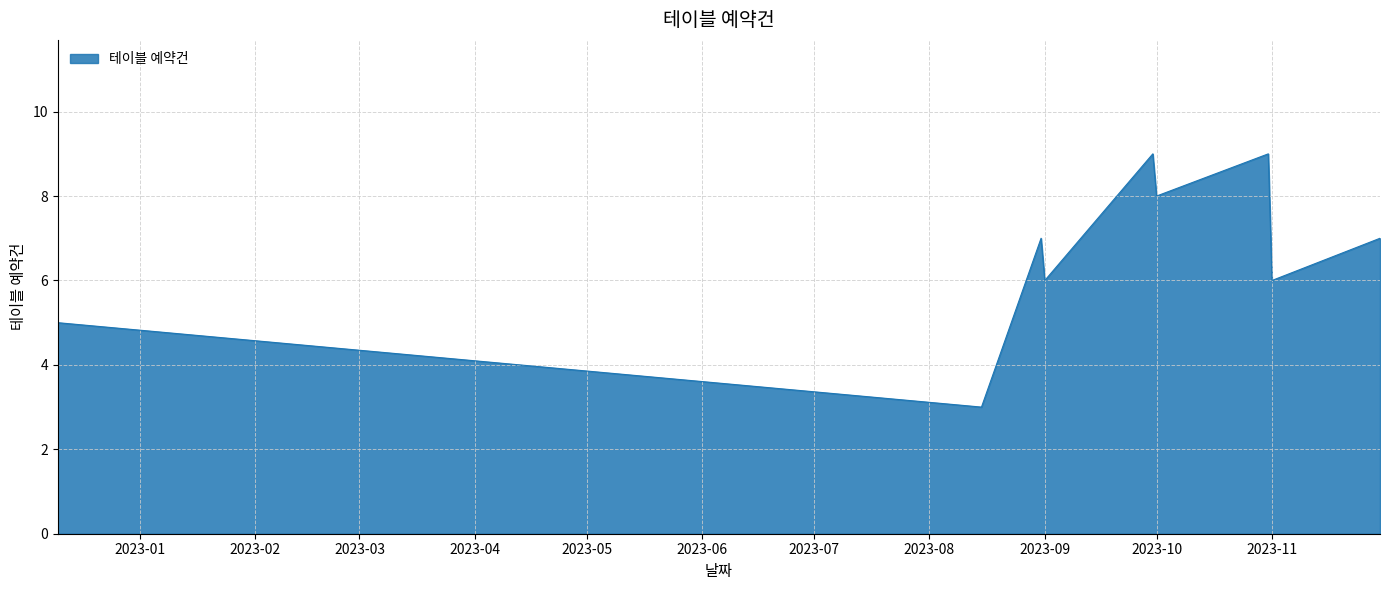

What is the smallest value displayed?

3